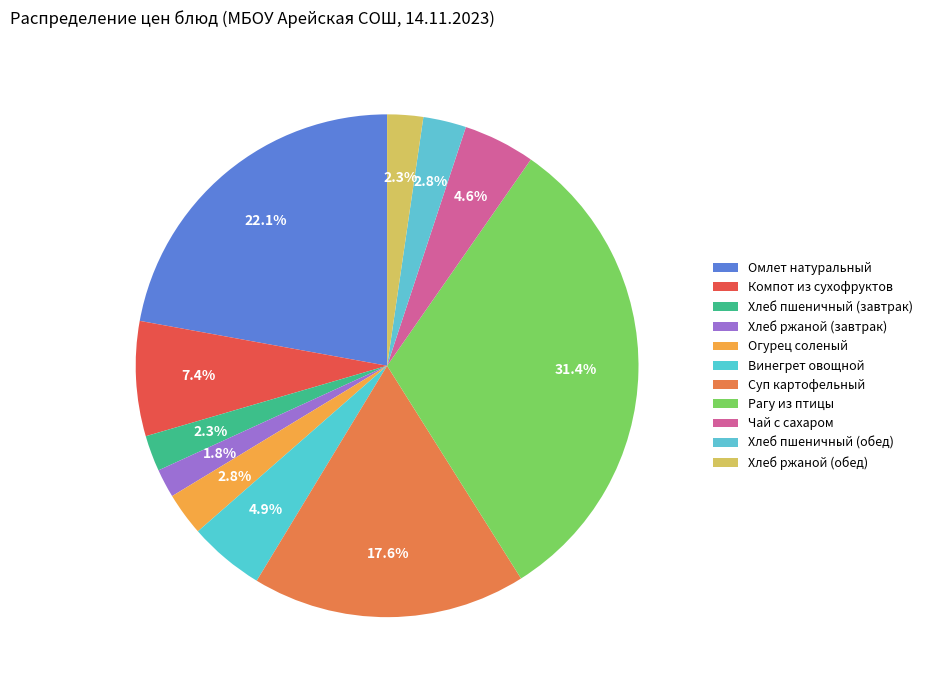

To the nearest percent, what portion does Чай с сахаром represent?

5%